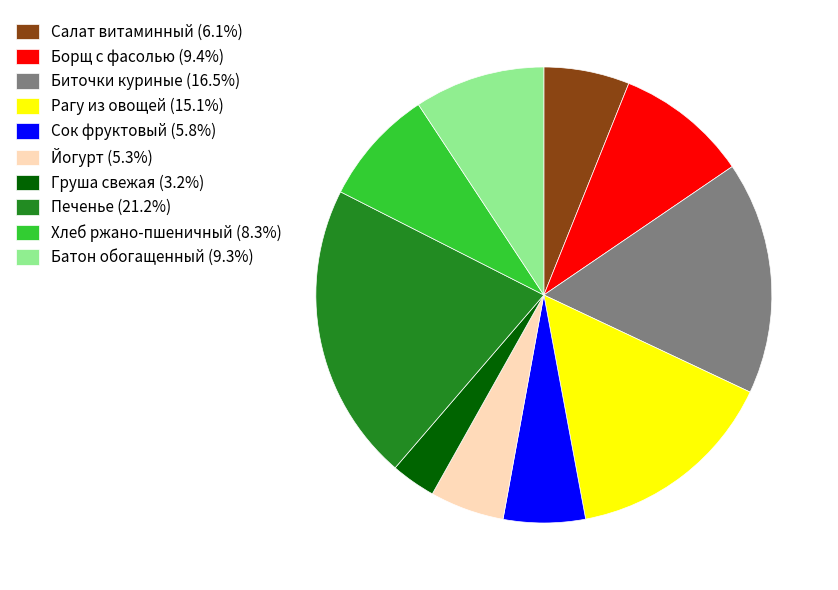

Do Груша свежая (3.2%) and Борщ с фасолью (9.4%) together represent more than half of the pie?

No